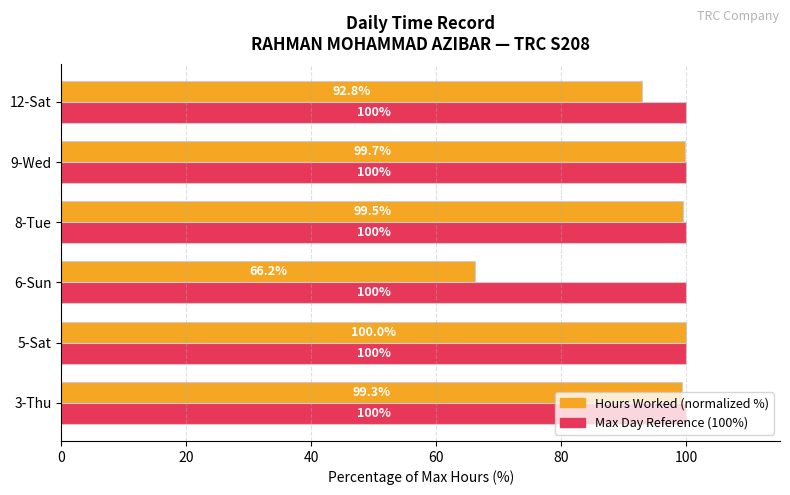

At which category is the sum across all series the highest?

5-Sat